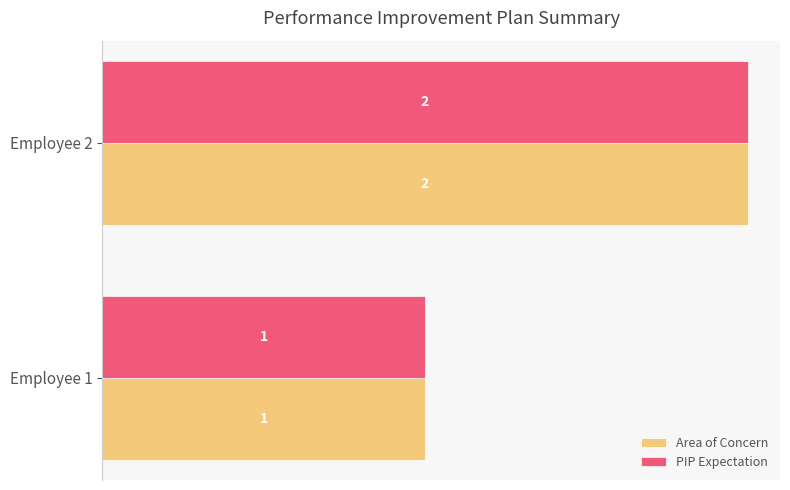

True or false: Area of Concern has a value of 1 at Employee 1.

True